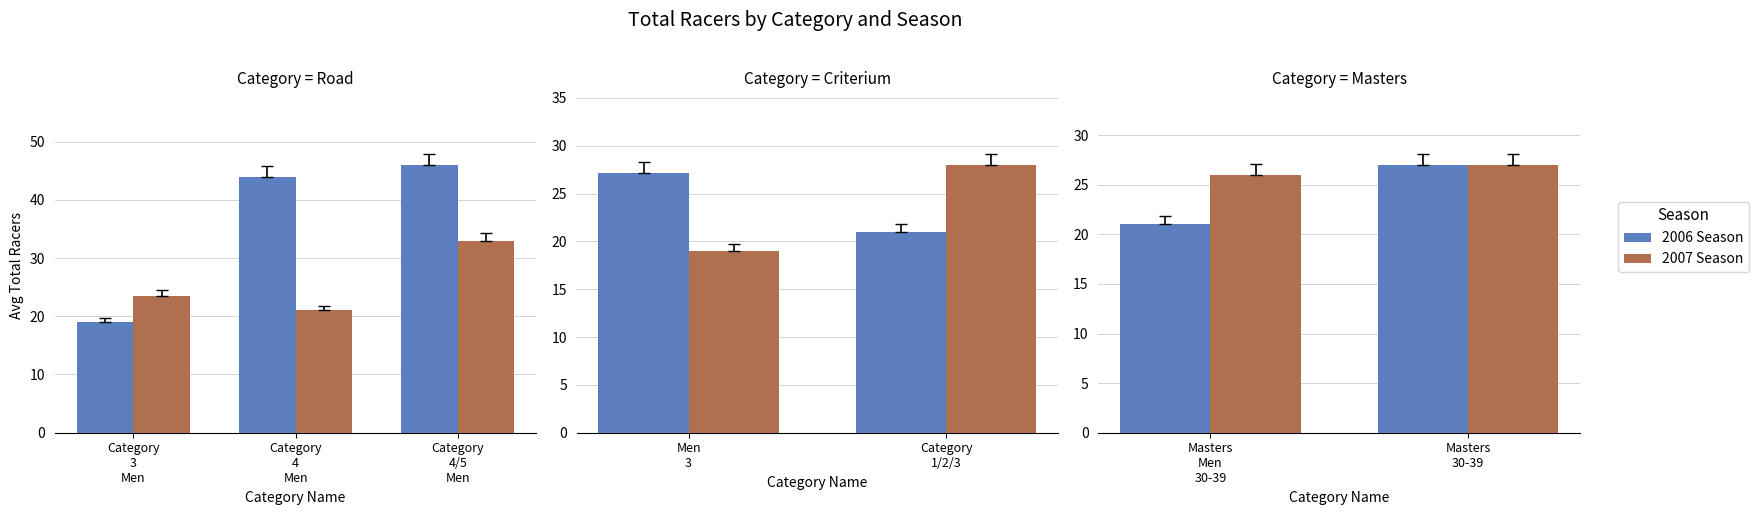

Which category has the lowest value across all series?

Masters Men 30-39